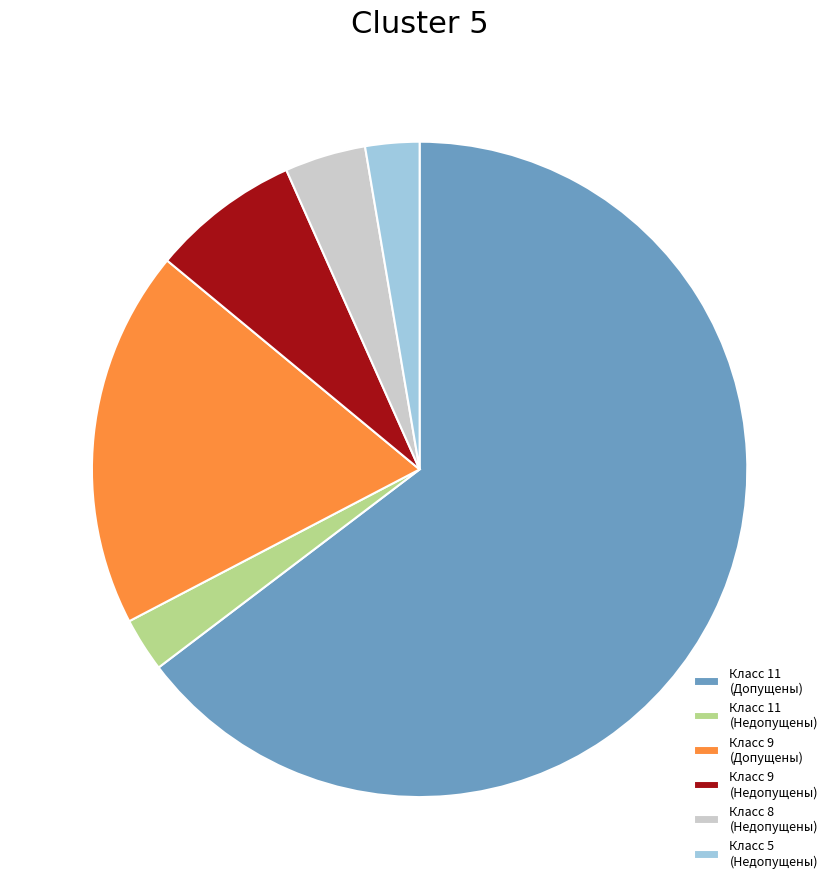

The Класс 11 (Допущены) slice represents 65% of the pie. True or false?

True